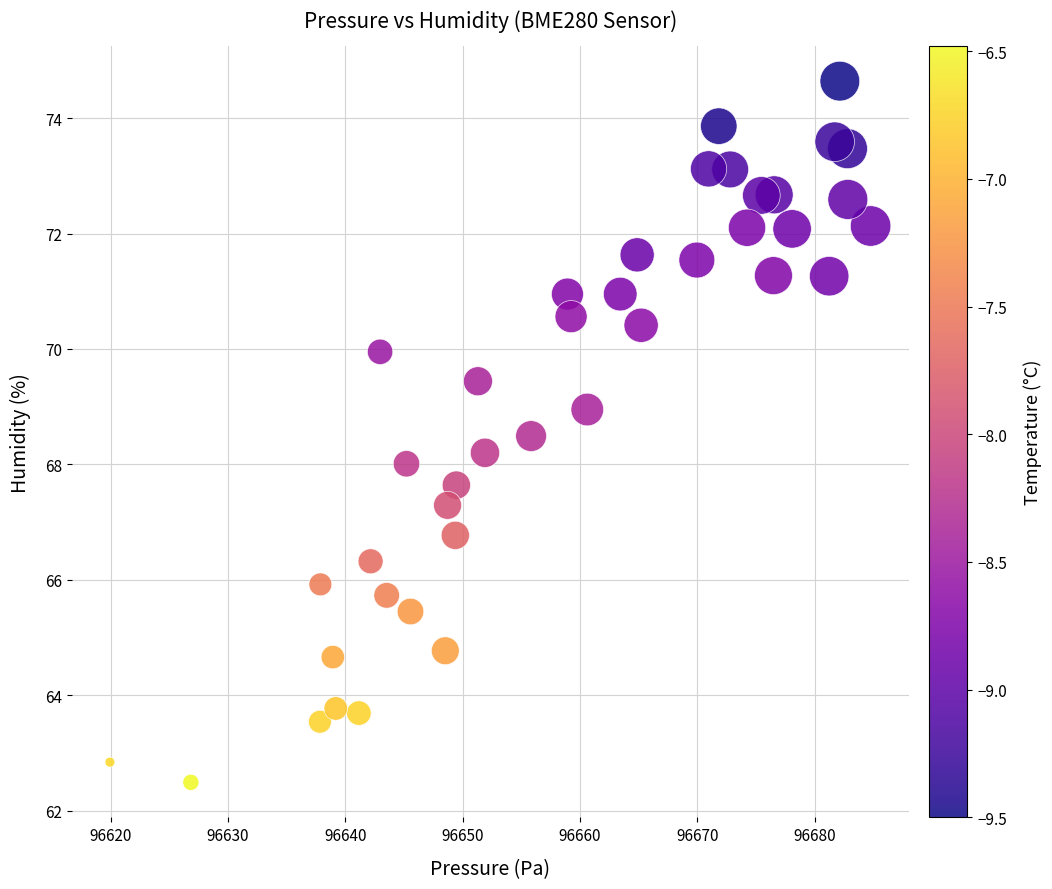

What is the range of X values (max minus min)?

64.8